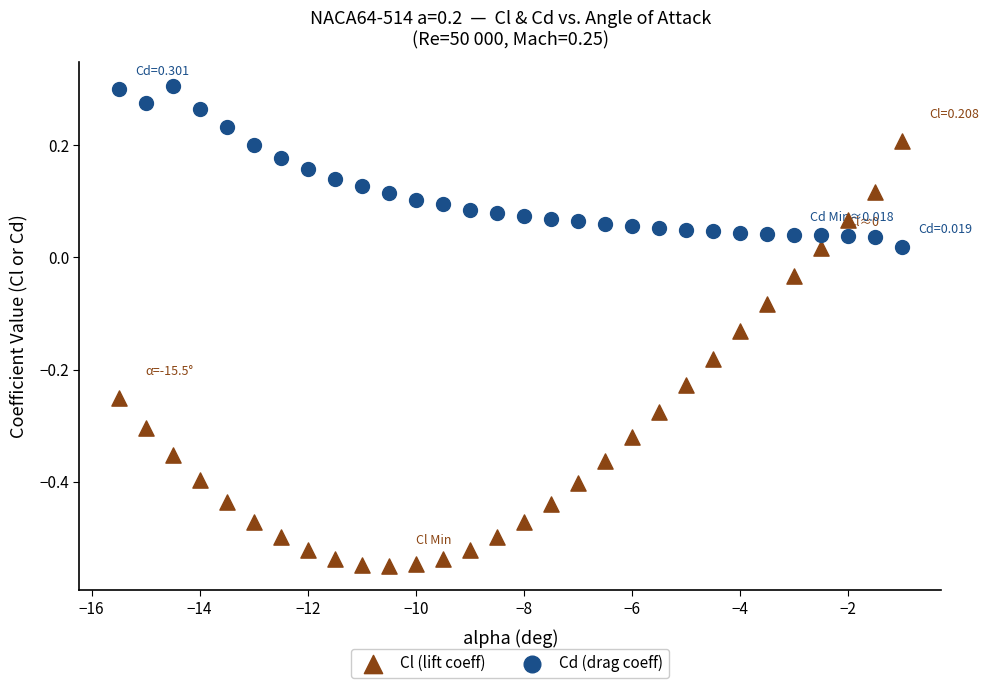

Which series contains the lowest Y value?

Cl (lift coeff)